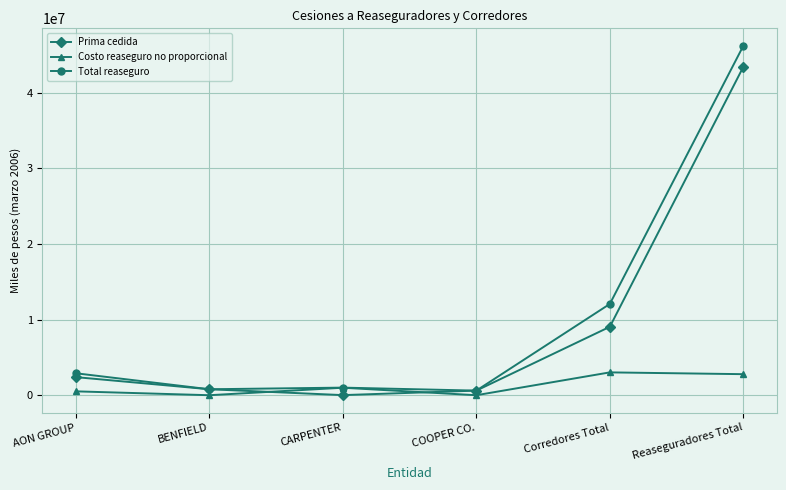

What is the average value of the Prima cedida series?

9378745